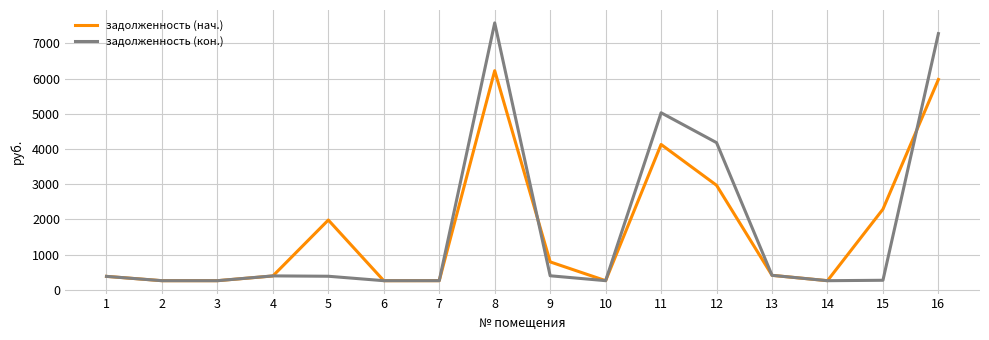

The задолженность (кон.) series shows 4179.2 at 12. True or false?

True